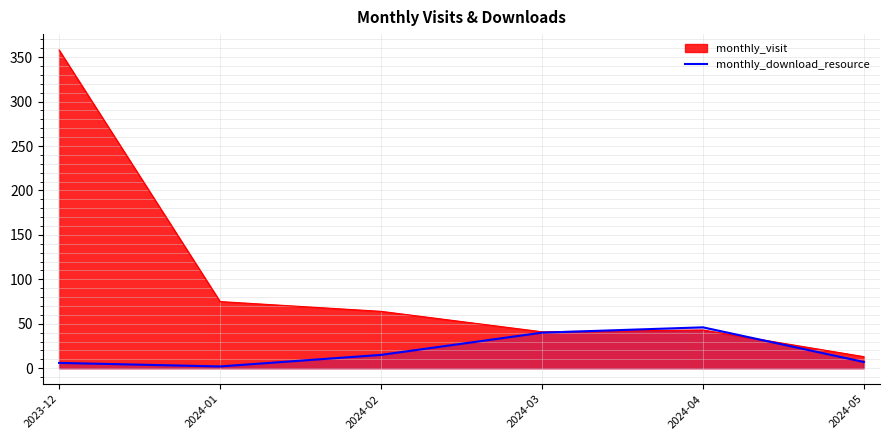

What is the label of the 1st point from the right?

2024-05